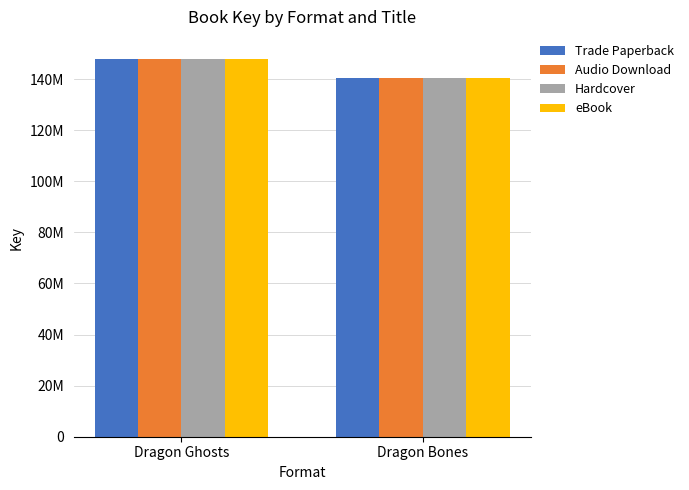

What are all the series names shown in the legend?

Trade Paperback, Audio Download, Hardcover, eBook